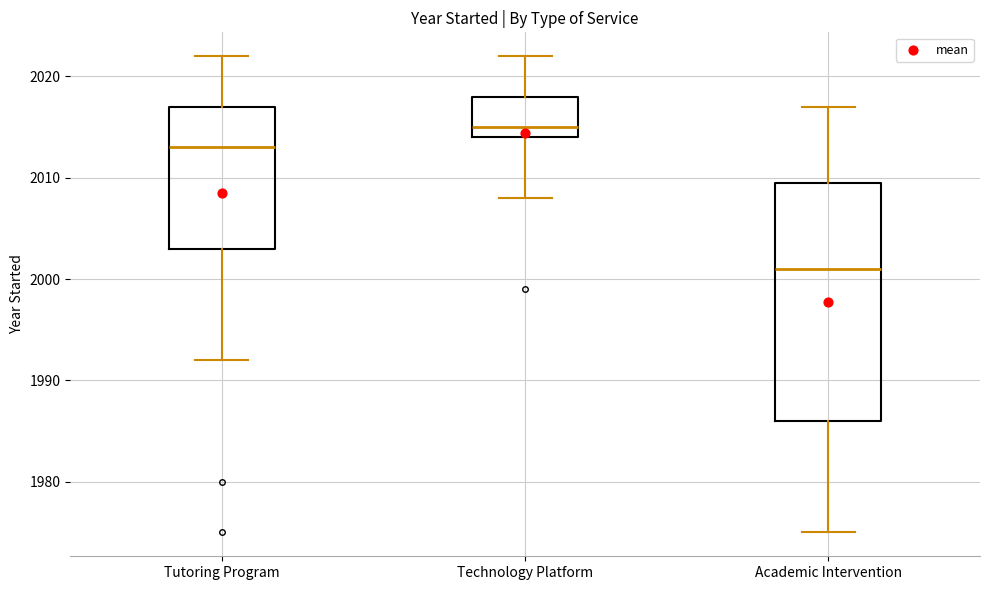

Which box is the tallest, from its lower edge to its upper edge?

Academic Intervention